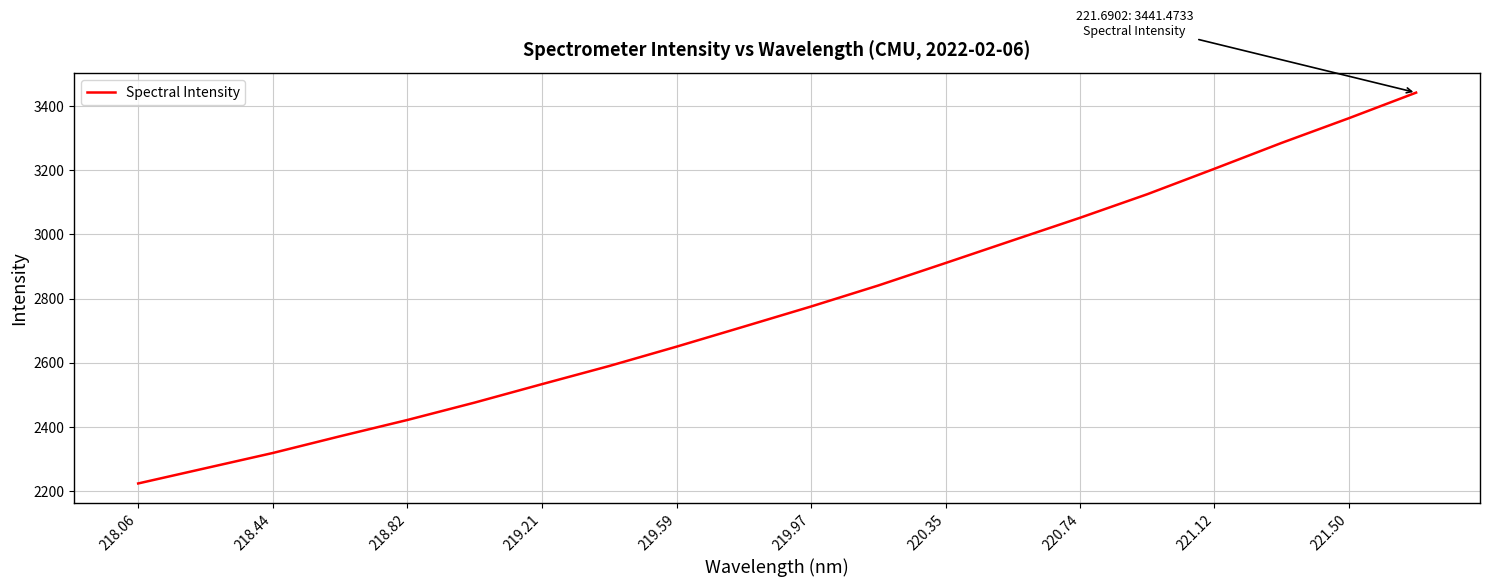

What is the difference between the maximum and minimum values?

1217.4